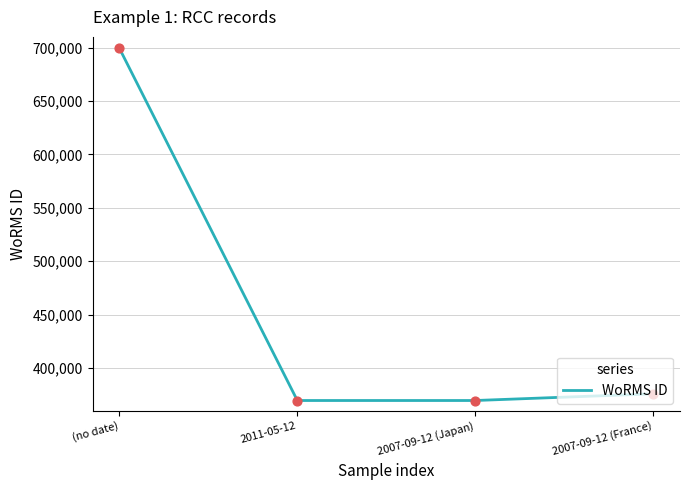

What is the change in value from 2011-05-12 to 2007-09-12 (France)?

+6268